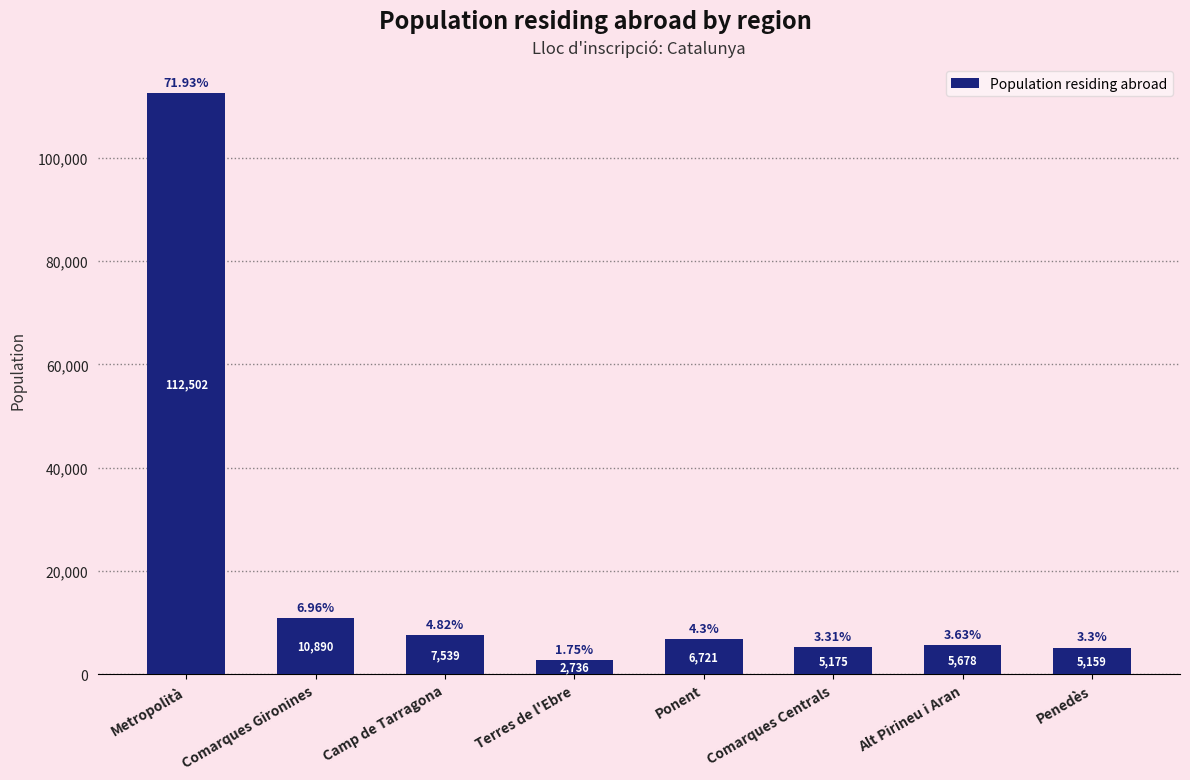

Which has a higher value, Comarques Centrals or Camp de Tarragona?

Camp de Tarragona